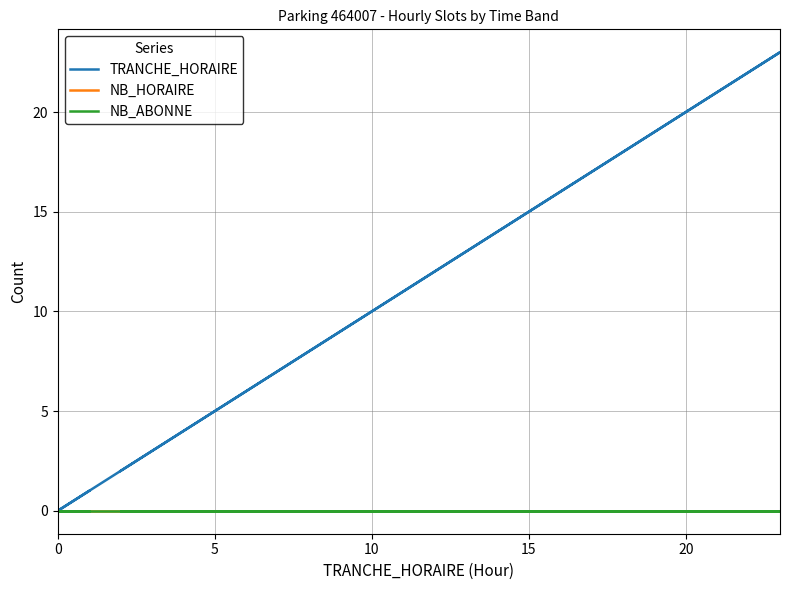

List the series in order of their peak value, lowest first.

NB_HORAIRE, NB_ABONNE, TRANCHE_HORAIRE